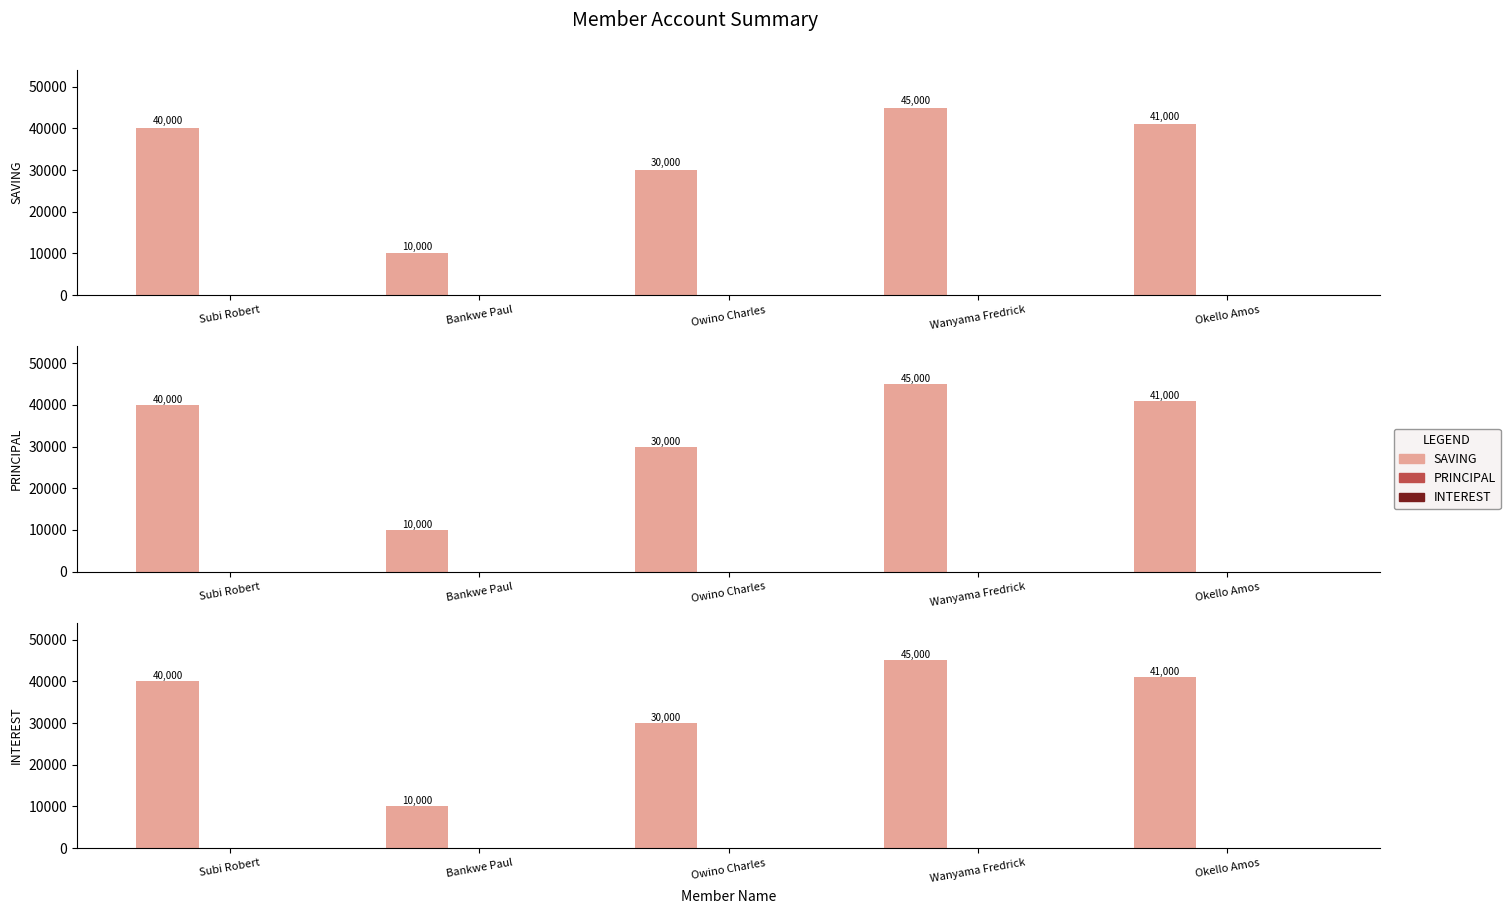

What is the label of the 1st bar from the left?

Subi Robert